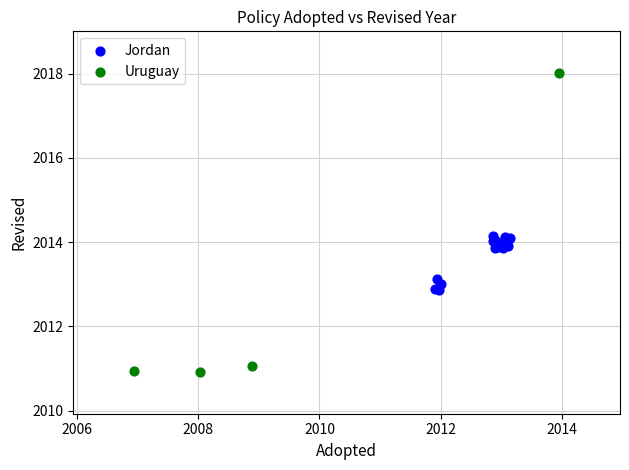

What are all the series names shown in the legend?

Jordan, Uruguay